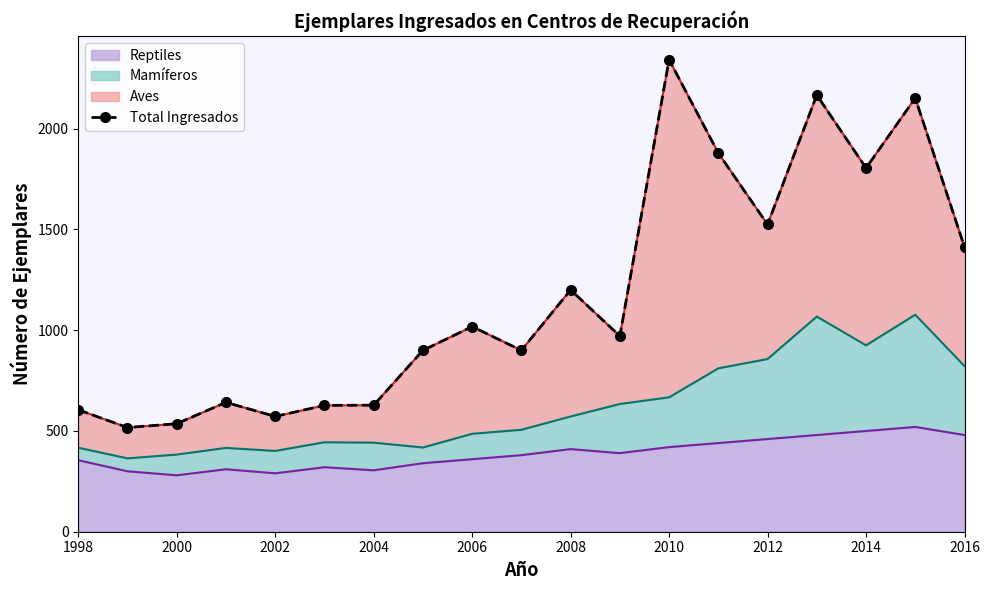

How many lines are shown in the chart?

1